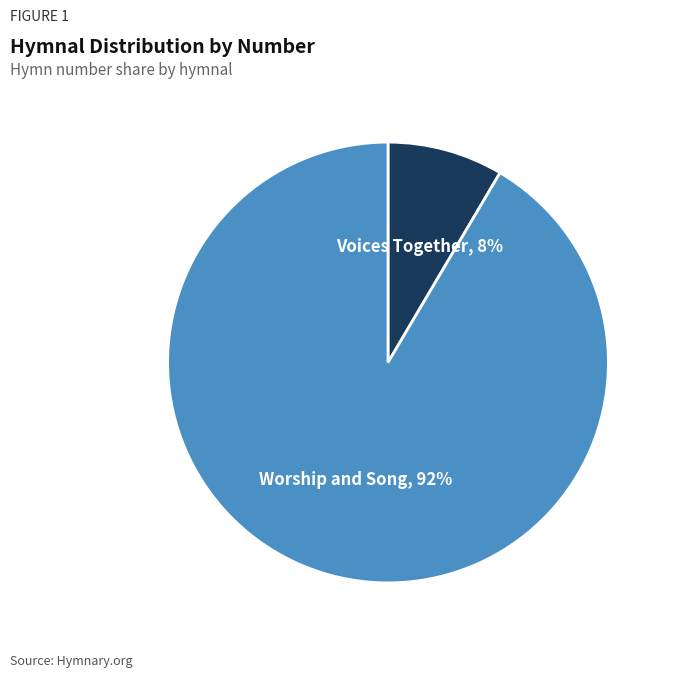

Is it true that Voices Together is 8% of the pie?

True